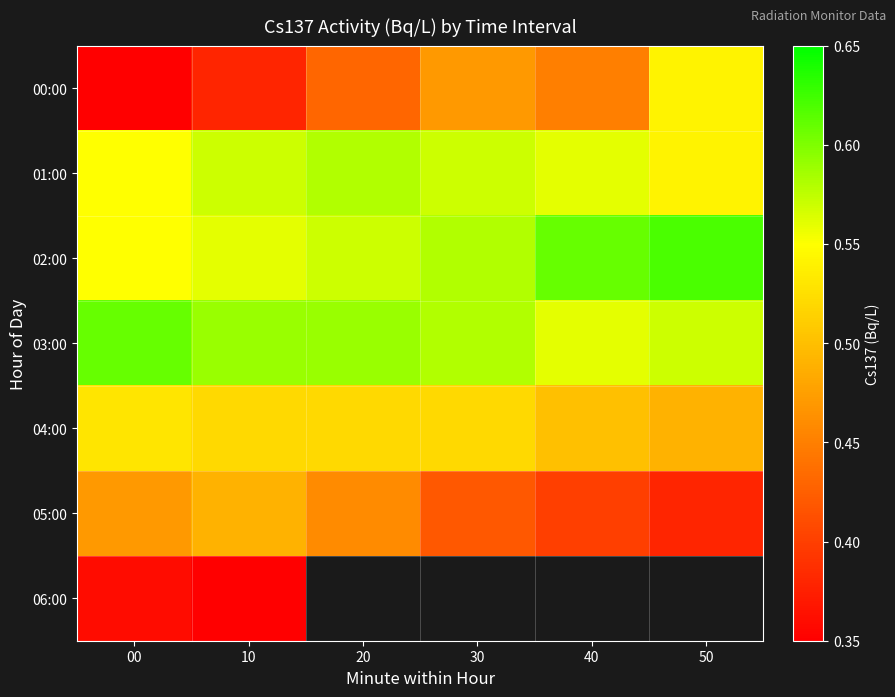

At which category does the chart reach its peak across all series?

50